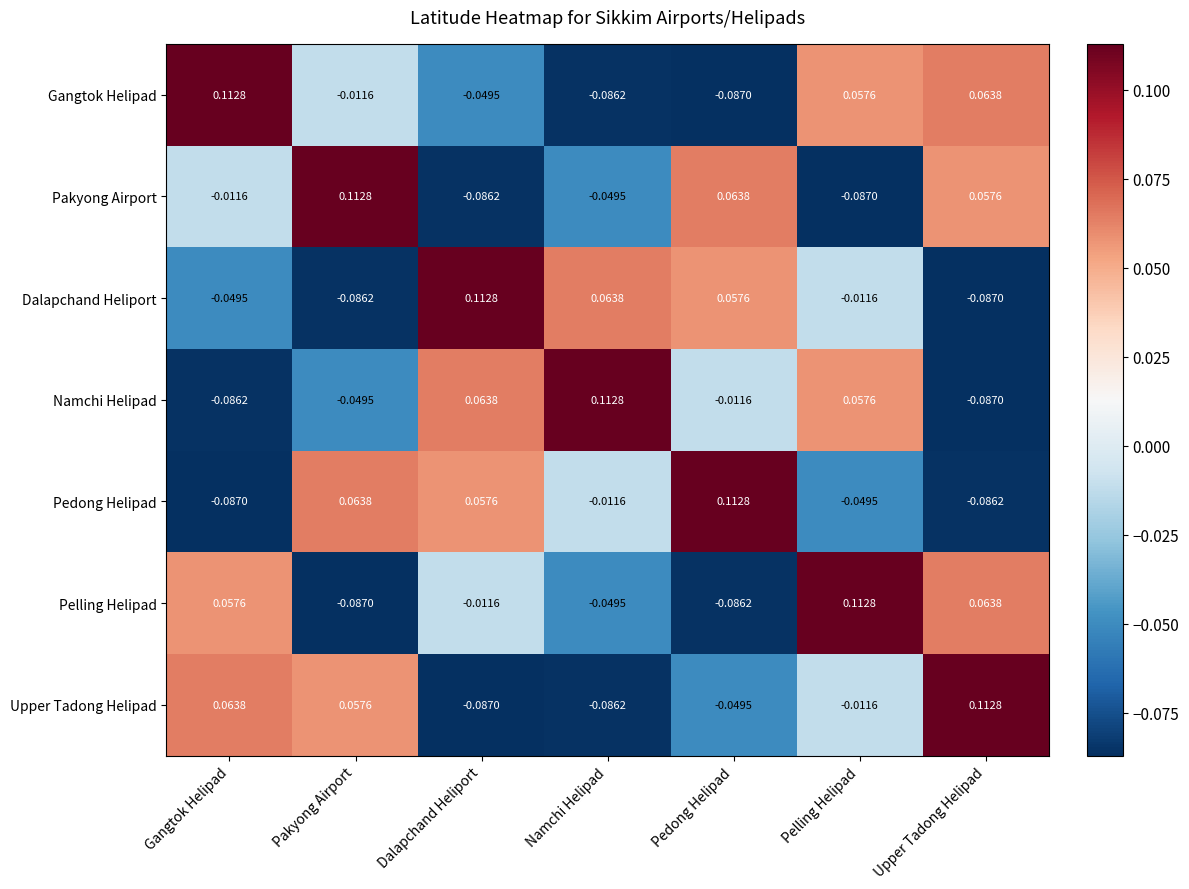

Is the value of Namchi Helipad at Upper Tadong Helipad greater than the value of Pakyong Airport at Dalapchand Heliport?

No